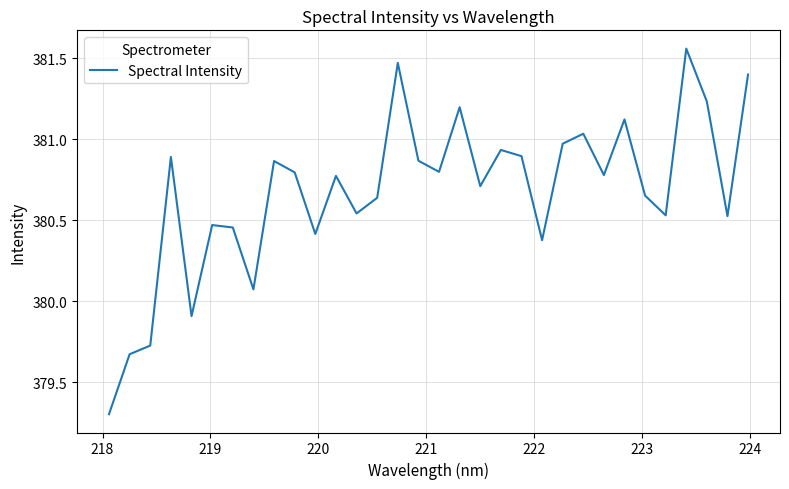

What is the minimum value shown in the chart?

379.3